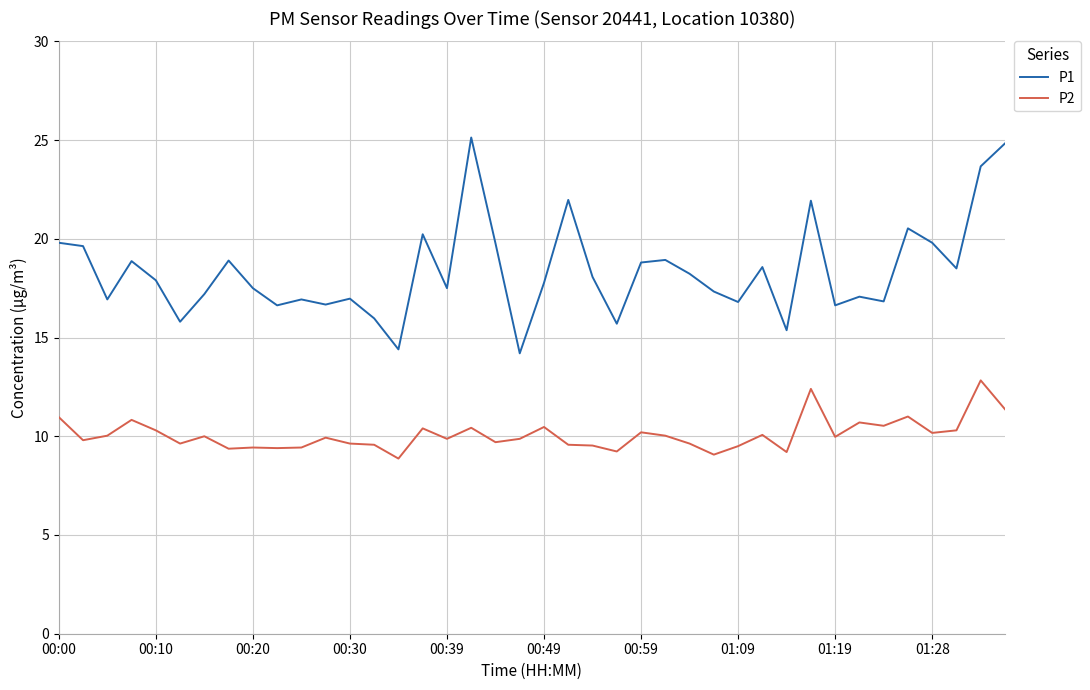

Which series has the largest range (max minus min)?

P1